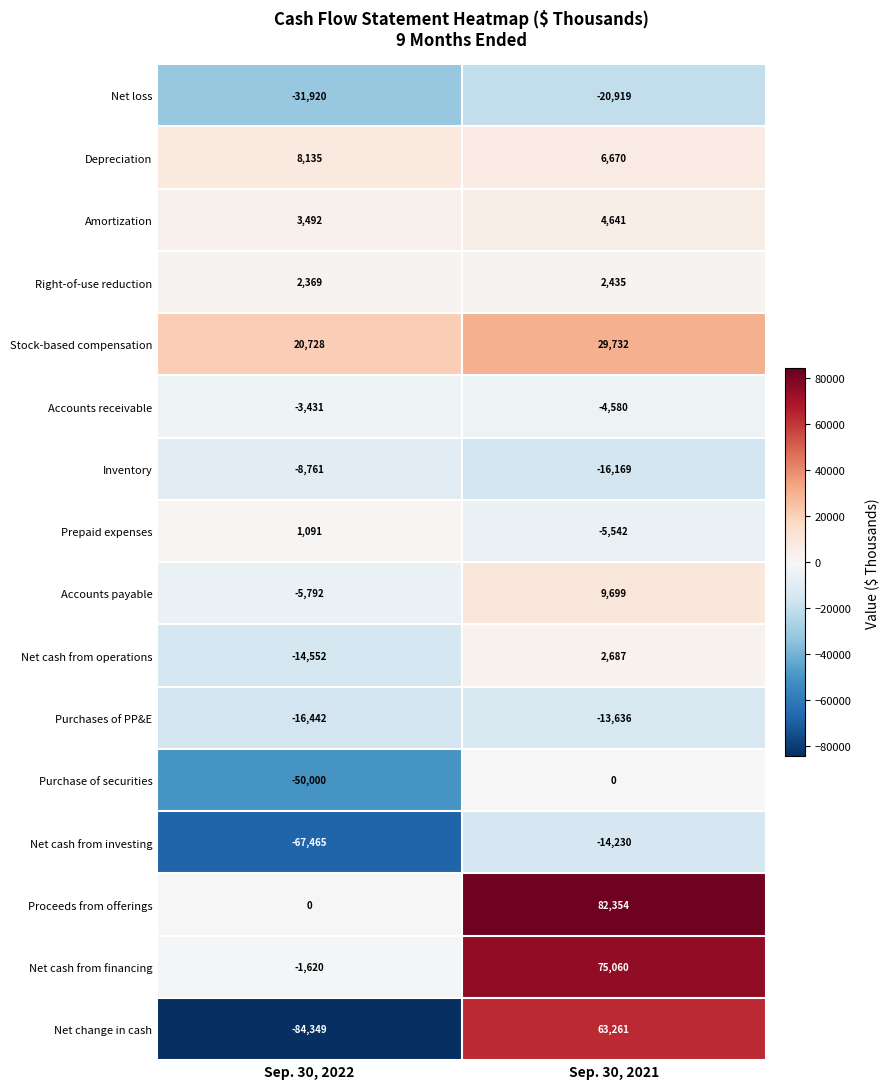

What is the difference between the maximum and minimum values in the Net cash from operations series?

17239